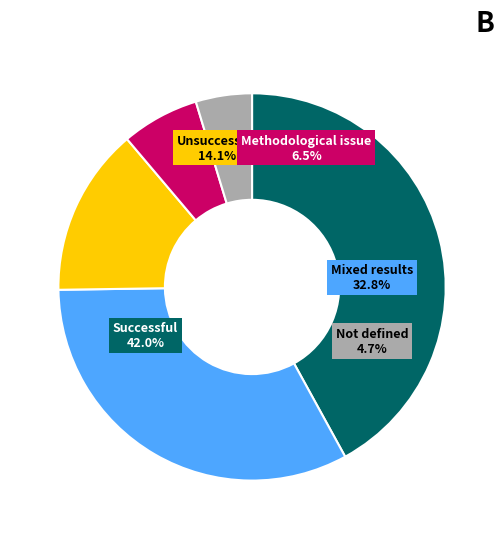

True or false: Wed accounts for 17% of the total.

False